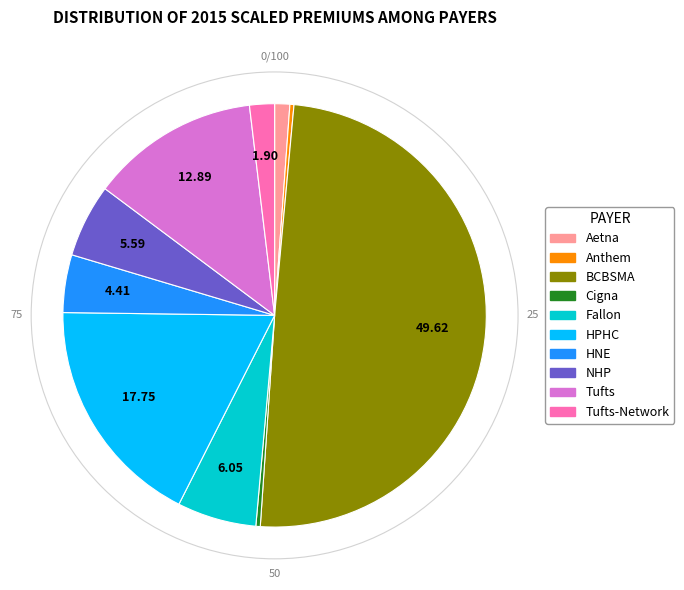

Count the number of slices in the pie.

10